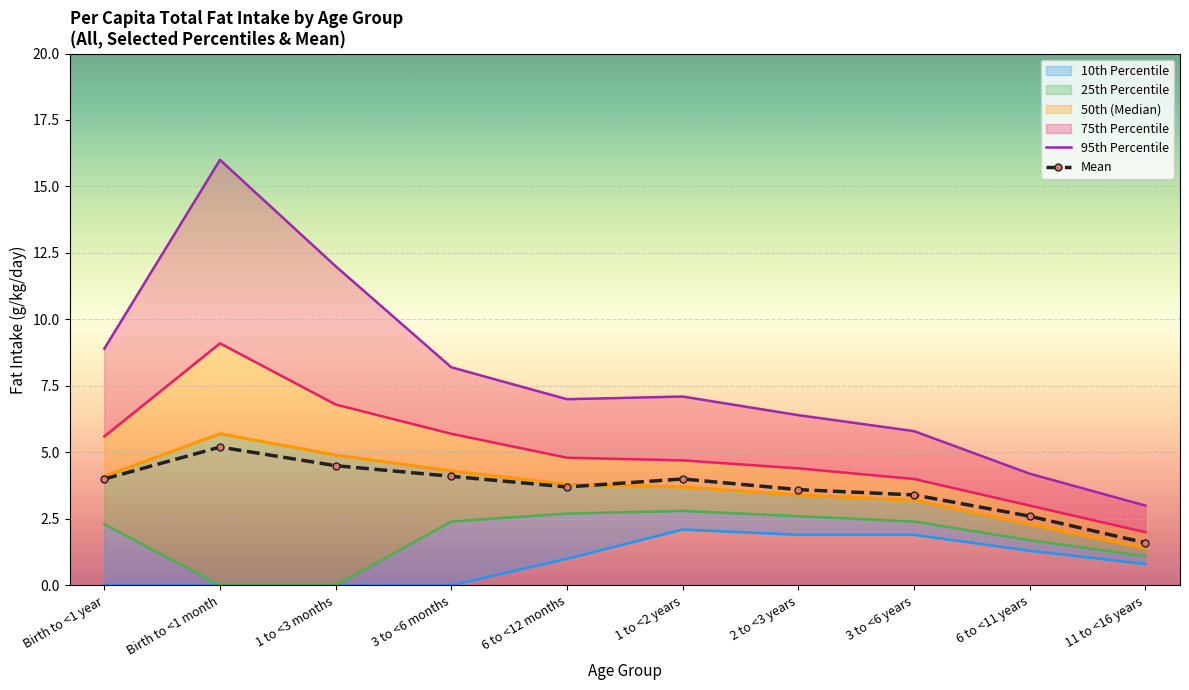

What is the value of the Mean point at the 7th from the left?

3.6